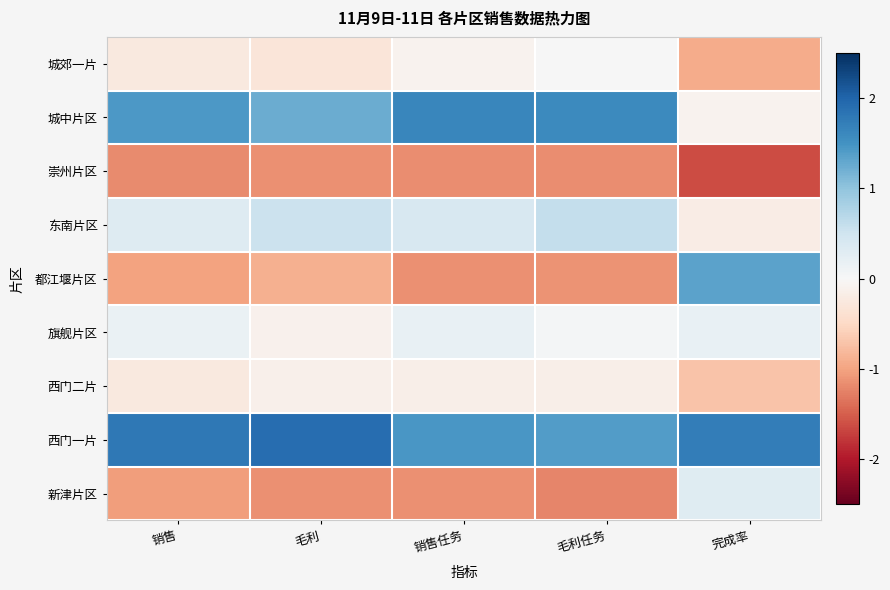

At which category is the sum across all series the highest?

完成率